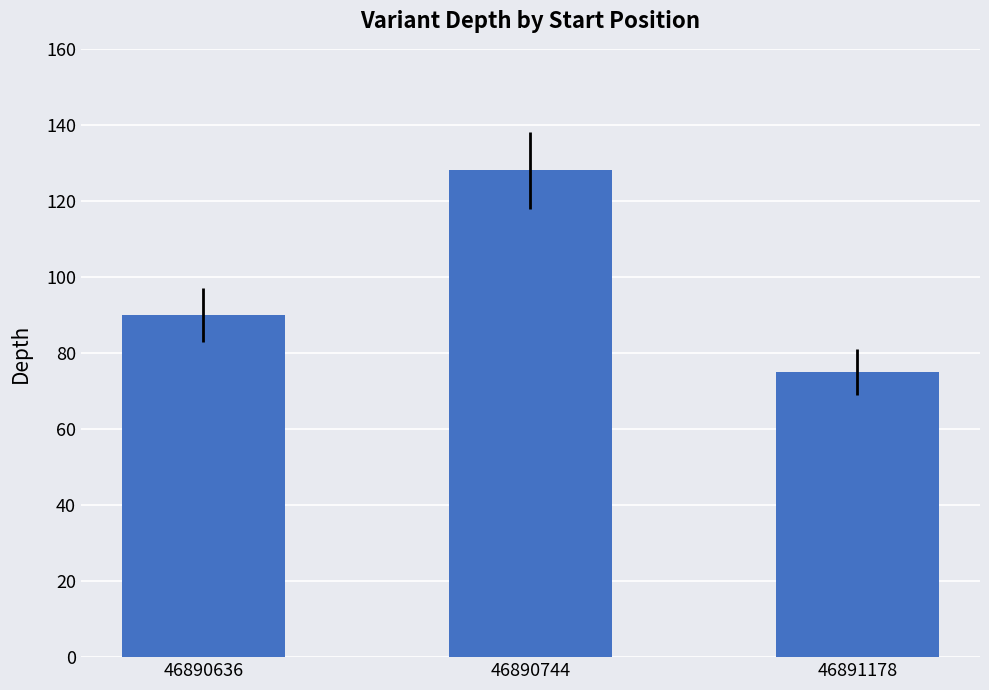

What is the approximate value at 46890636, to the nearest 10?

90